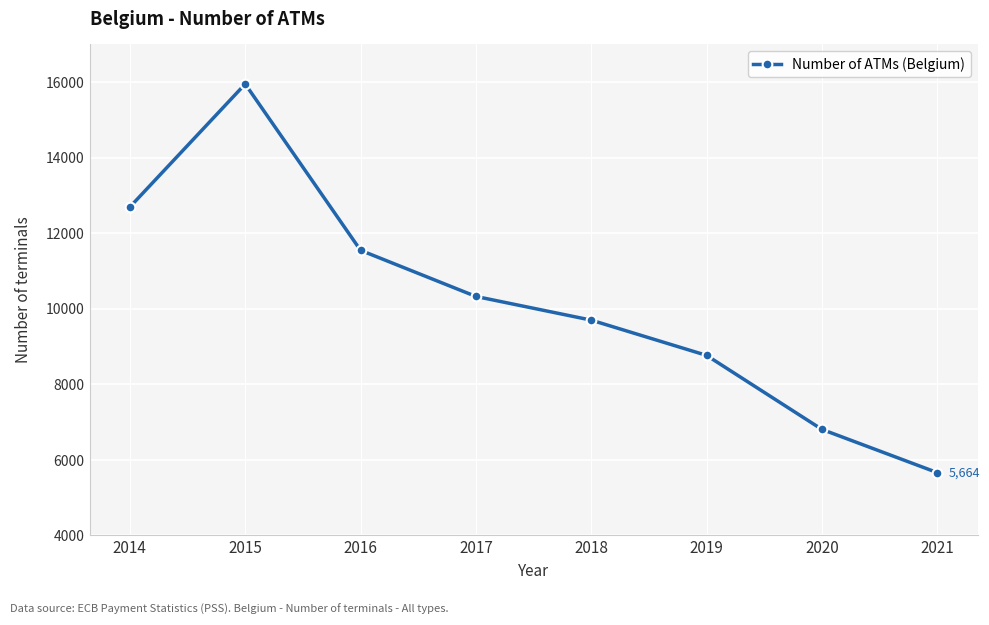

How many distinct data groups are displayed?

1